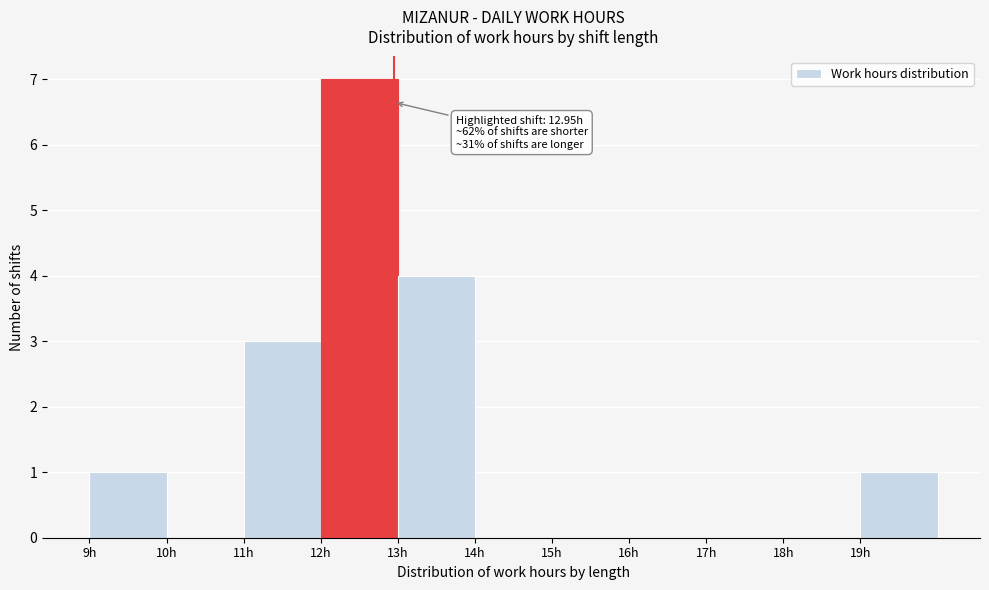

Which range on the x-axis has the tallest bar?

12 to 13